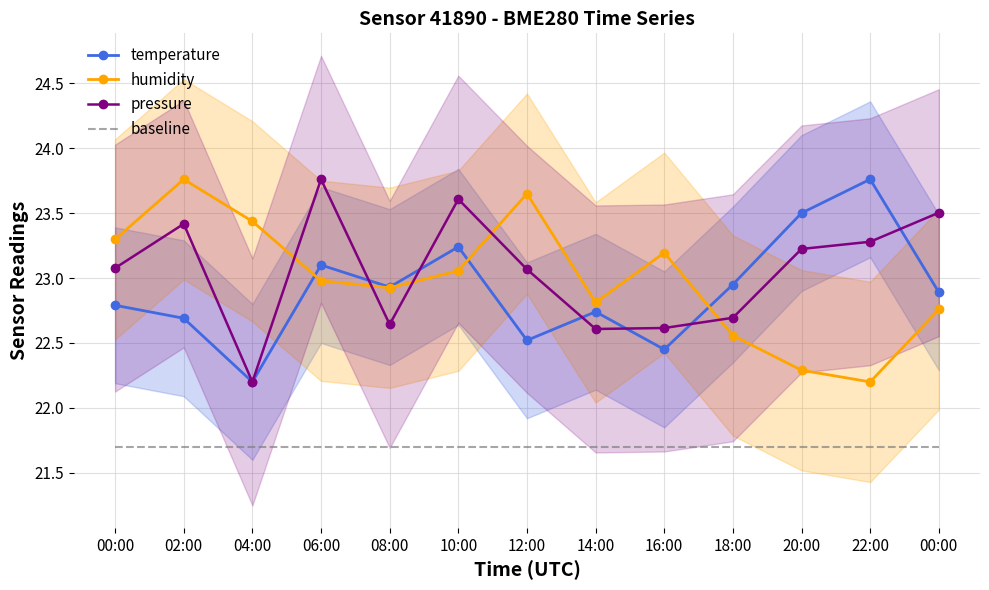

The pressure series shows 39.4 at 06:00. True or false?

False